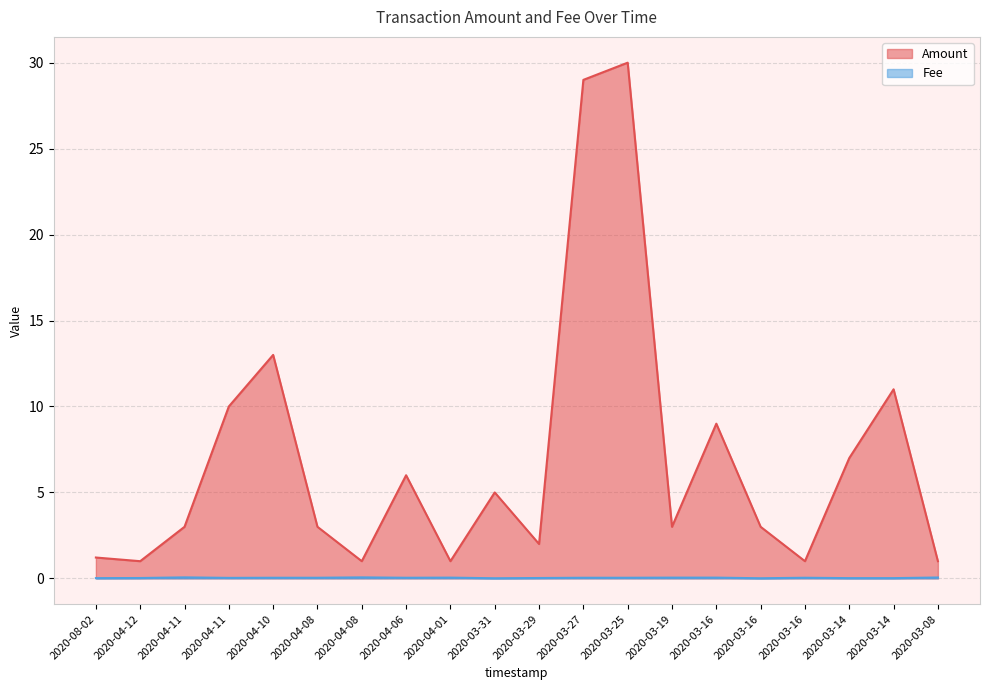

Rank the series by their average value, from lowest to highest.

Fee, Amount